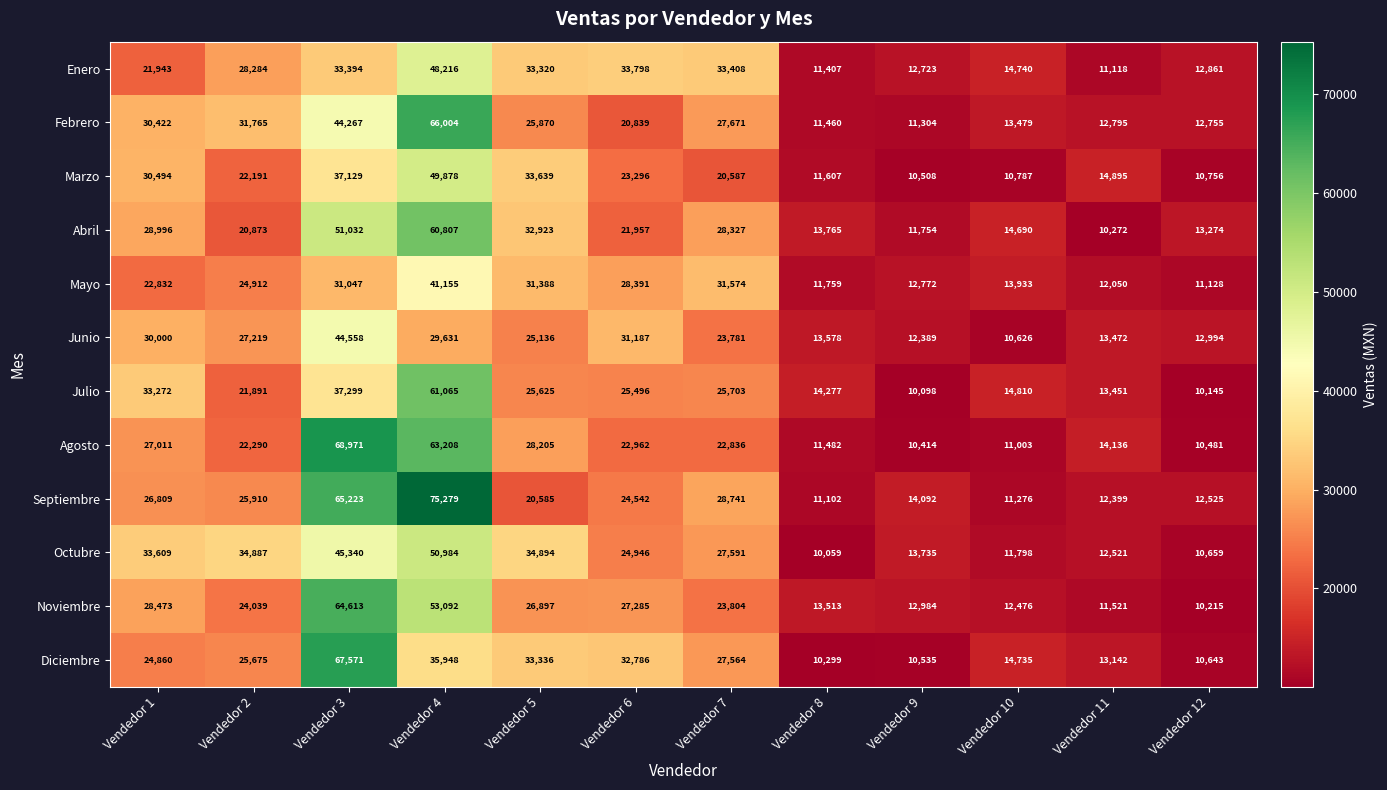

Count the number of categories in the chart.

12